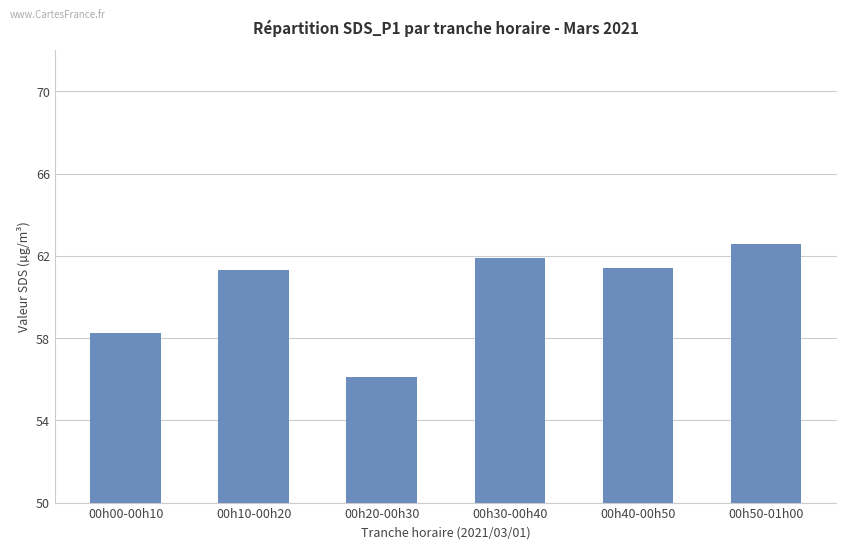

Between 00h50-01h00 and 00h10-00h20, which is larger?

00h50-01h00